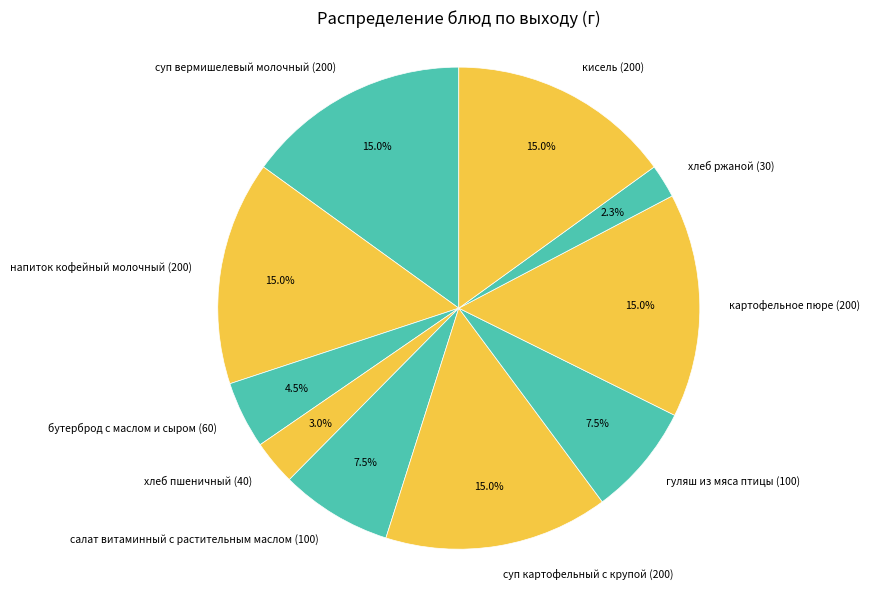

True or false: напиток кофейный молочный accounts for 24% of the total.

False